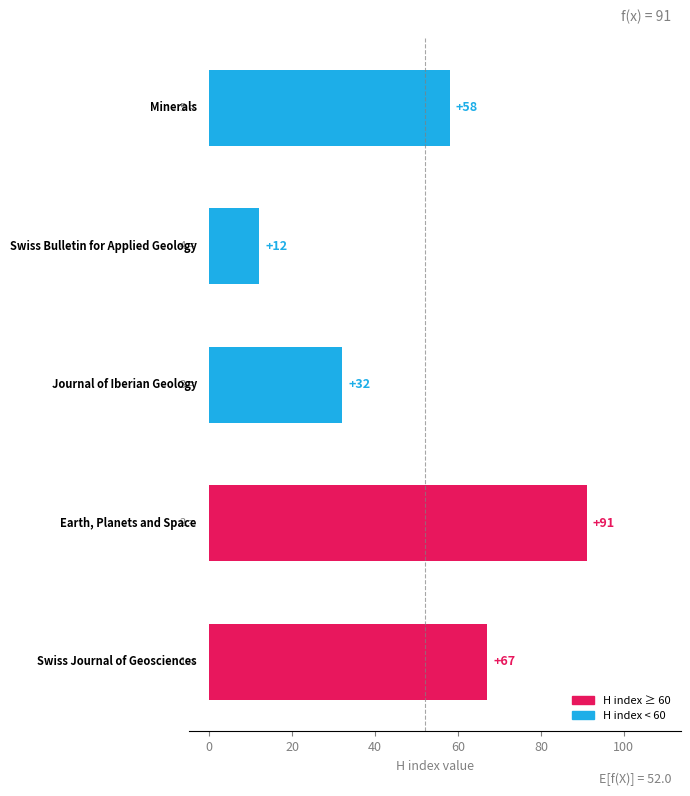

Reading bottom to top, transcribe all the data shown in this chart.

67	91	32	12	58